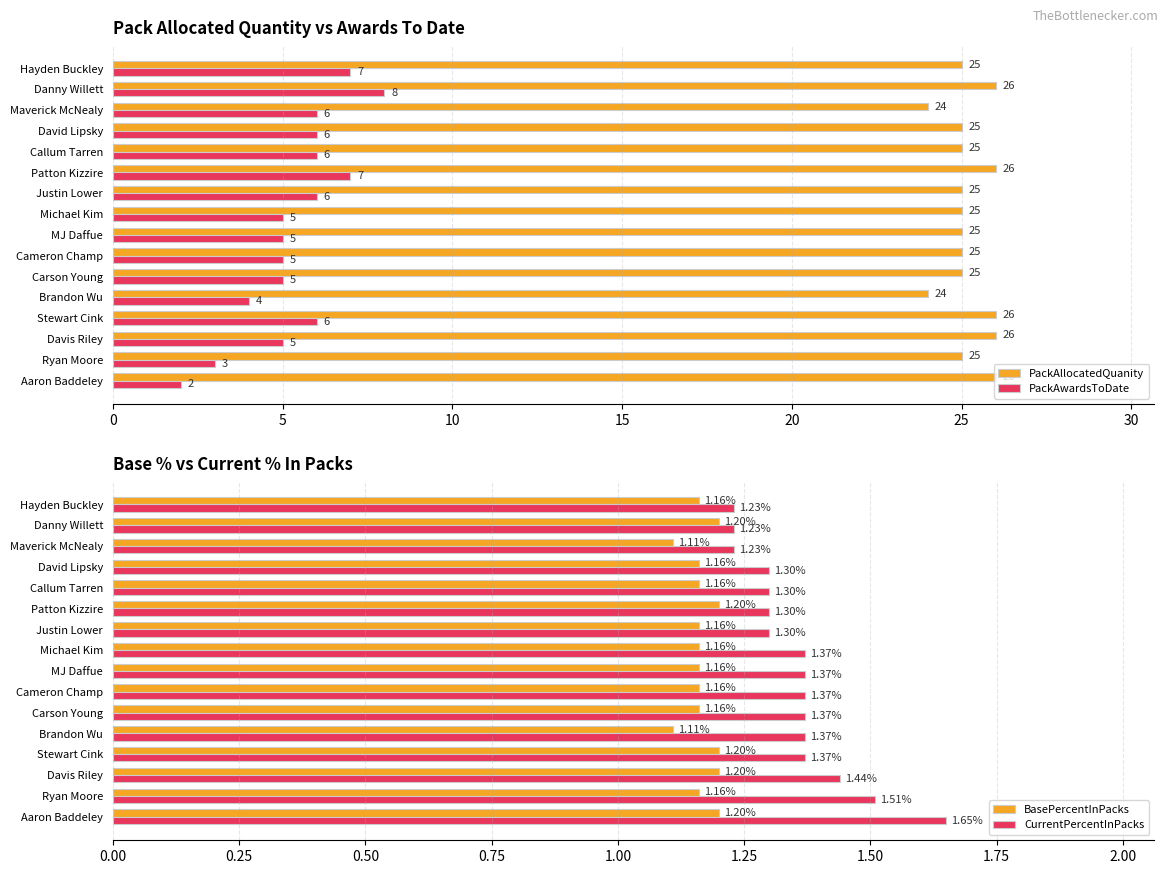

What is the value of the BasePercentInPacks bar at the 16th from the left?

1.2